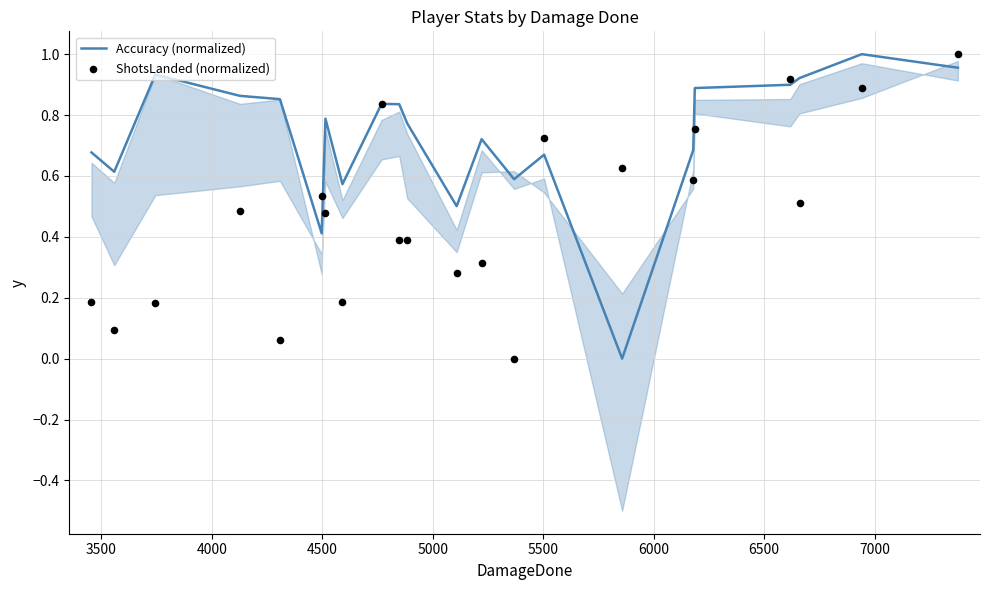

Which series reaches the maximum Y coordinate?

Accuracy (normalized)